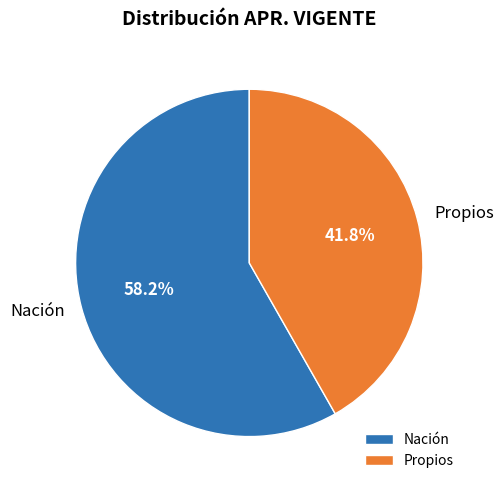

To the nearest percent, what is the difference between the Propios and Nación slice percentages?

16%